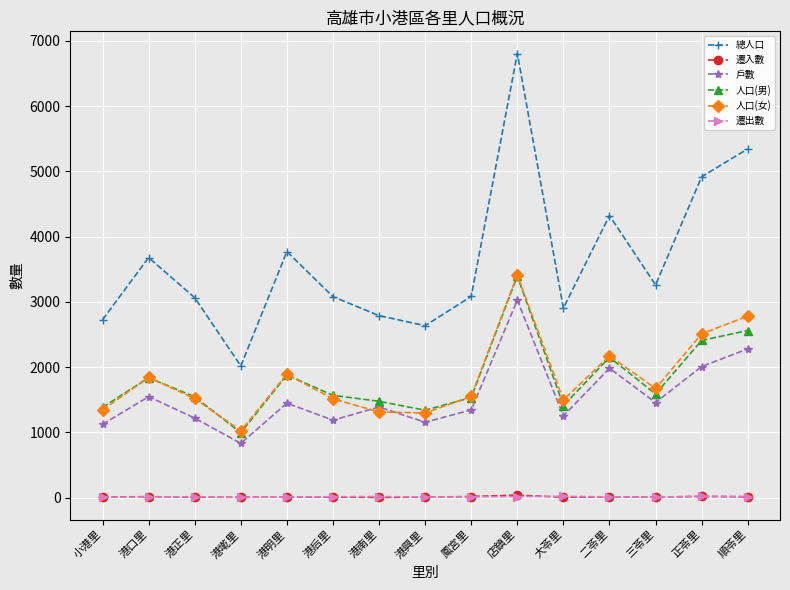

What is the difference between the maximum and minimum values in the 遷入數 series?

37